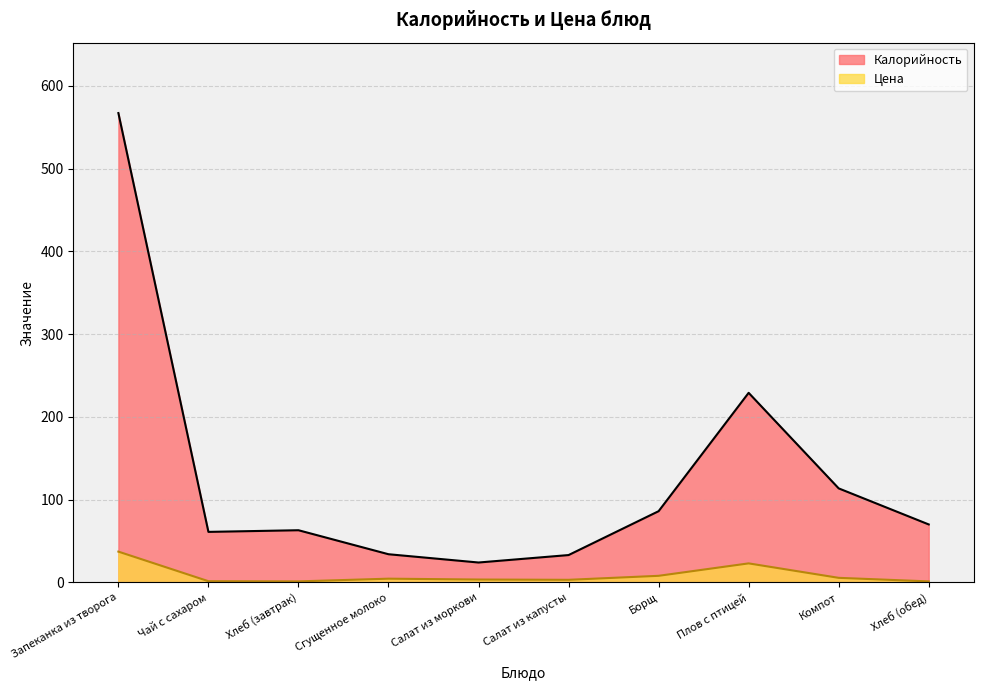

Reading left to right, extract all data points from this chart.

Калорийность: Запеканка из творога=567.0	Чай с сахаром=61.0	Хлеб (завтрак)=63.0	Сгущенное молоко=34.0	Салат из моркови=24.0	Салат из капусты=33.0	Борщ=86.0	Плов с птицей=229.0	Компот=113.6	Хлеб (обед)=70.0
Цена: Запеканка из творога=37.2	Чай с сахаром=1.4	Хлеб (завтрак)=1.2	Сгущенное молоко=4.5	Салат из моркови=3.4	Салат из капусты=3.1	Борщ=7.9	Плов с птицей=22.9	Компот=5.5	Хлеб (обед)=1.2